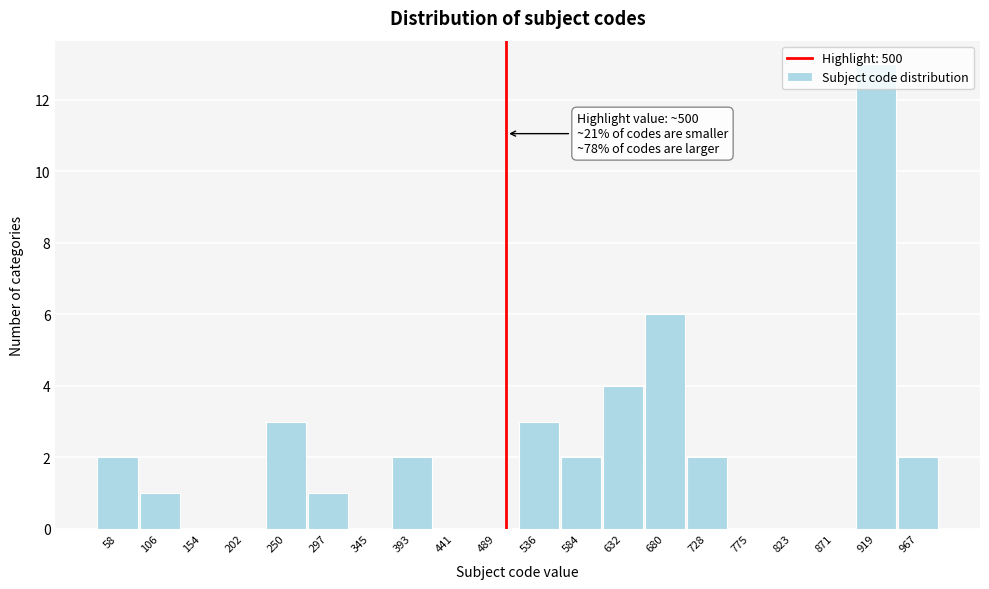

Which range on the x-axis has the tallest bar?

895 to 945